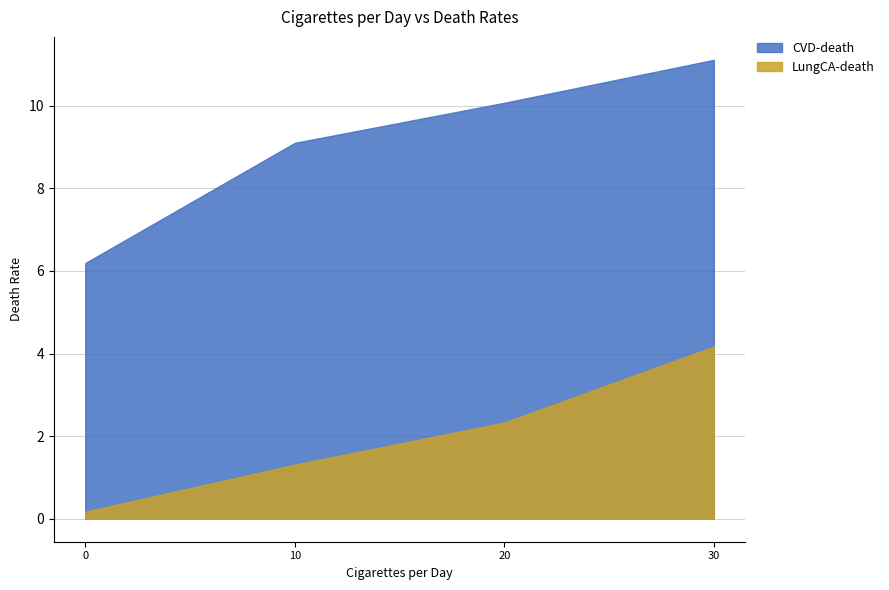

True or false: LungCA-death and CVD-death intersect in this chart.

False